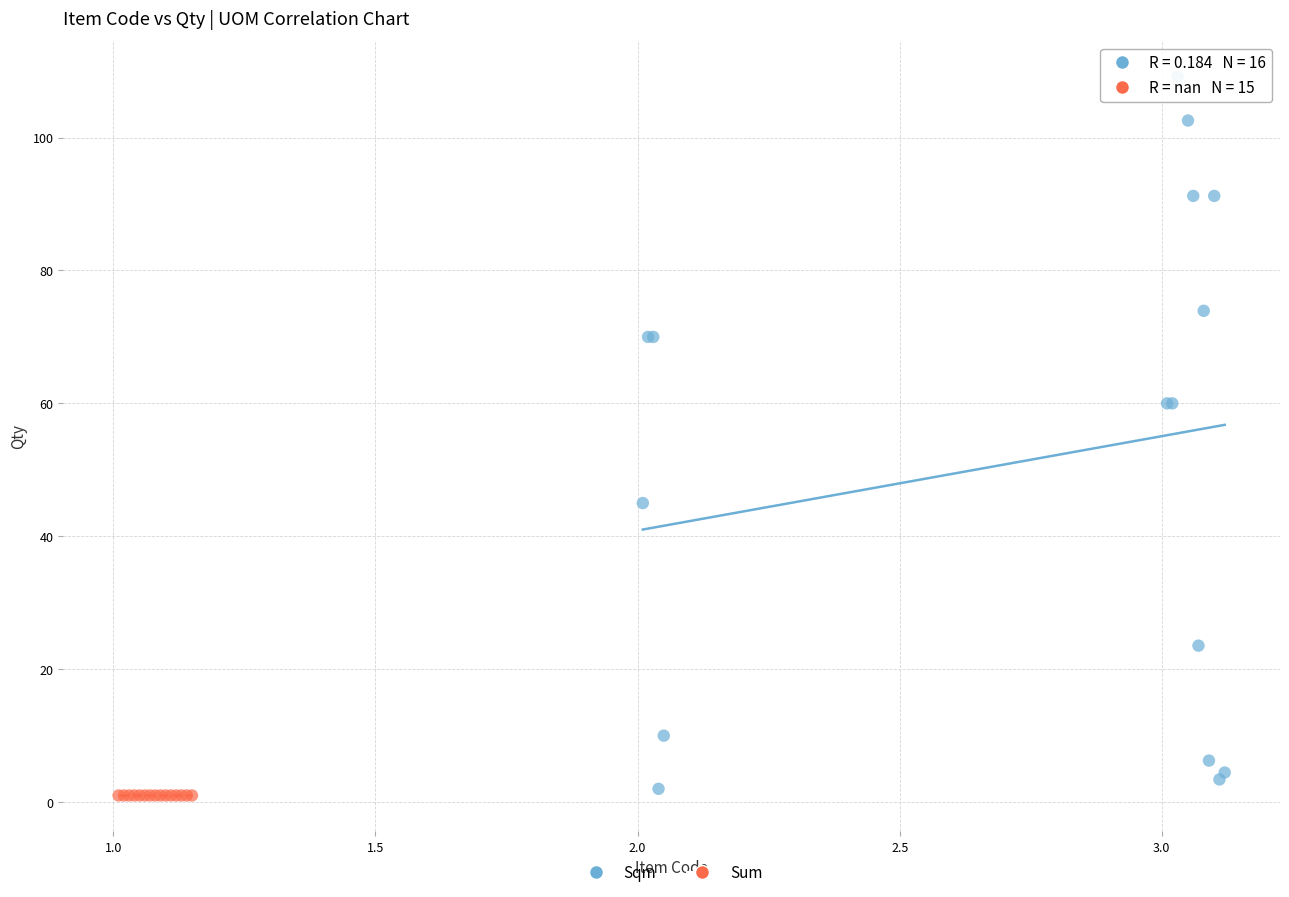

Which series reaches the maximum Y coordinate?

Sqm